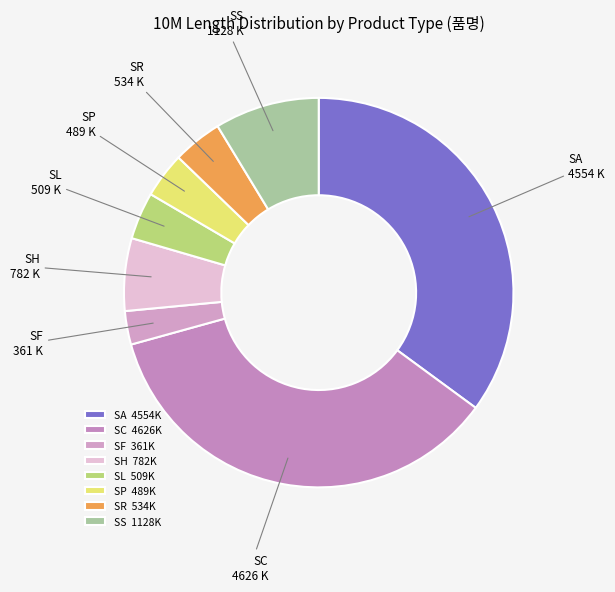

Combined, do SC and SL account for over 50%?

No